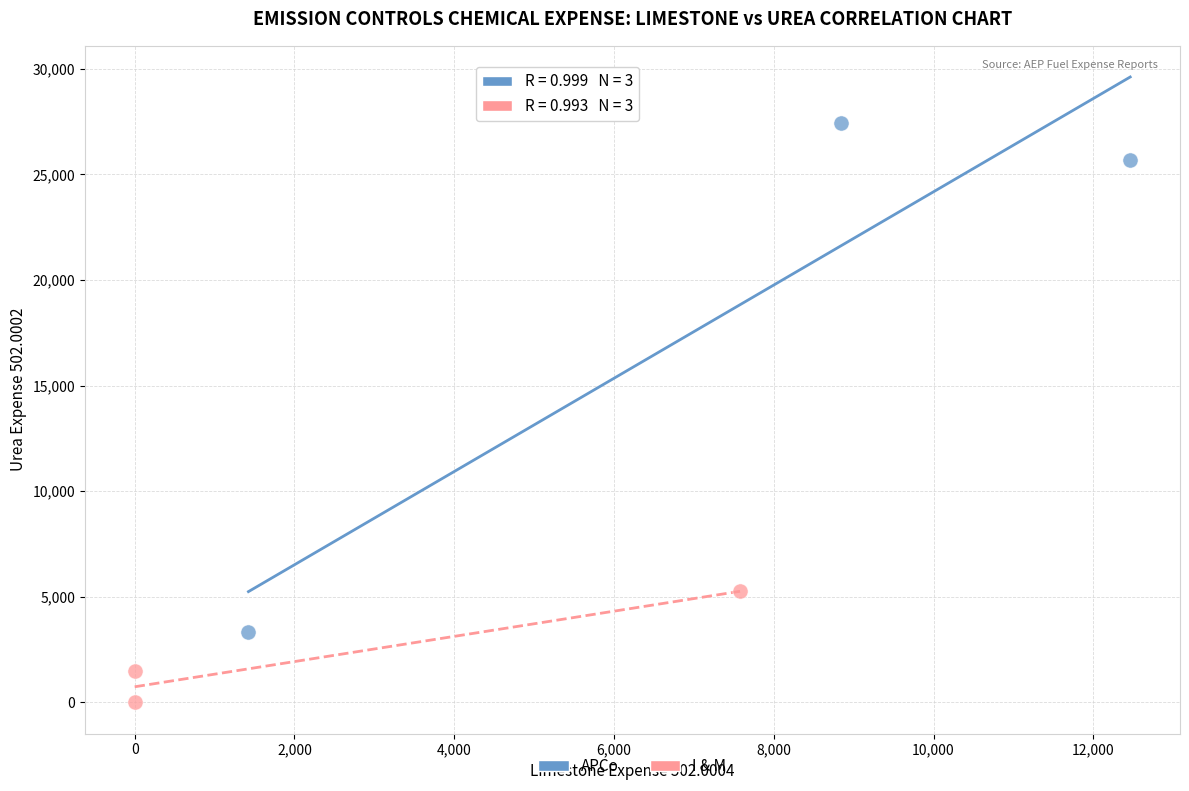

Which series has the largest Y range (max minus min)?

APCo